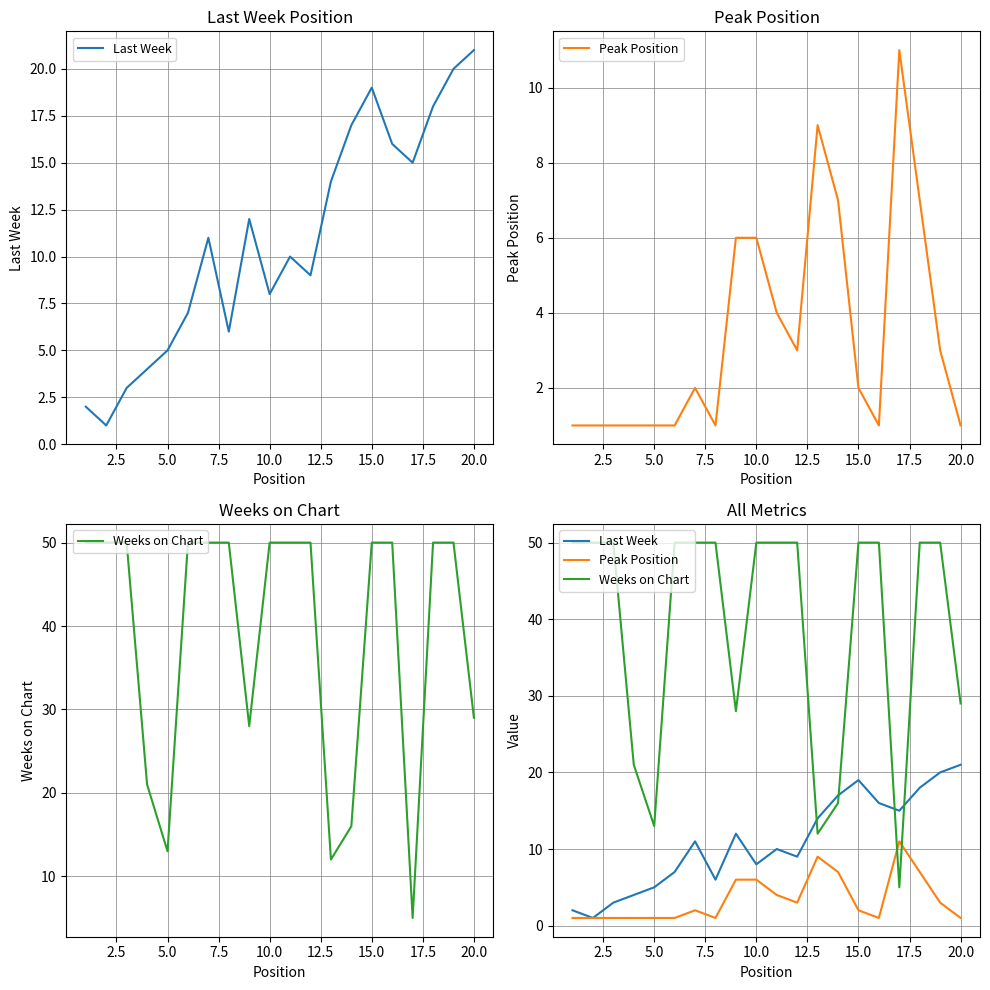

Reading right to left, list all the values displayed in this chart.

Last Week: 21	20	18	15	16	19	17	14	9	10	8	12	6	11	7	5	4	3	1	2
Peak Position: 1	3	7	11	1	2	7	9	3	4	6	6	1	2	1	1	1	1	1	1
Weeks on Chart: 29	50	50	5	50	50	16	12	50	50	50	28	50	50	50	13	21	50	50	50